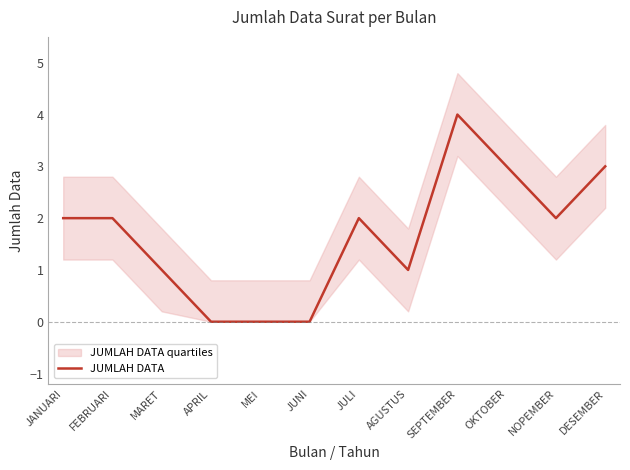

What is the sum of the values at AGUSTUS and DESEMBER?

4